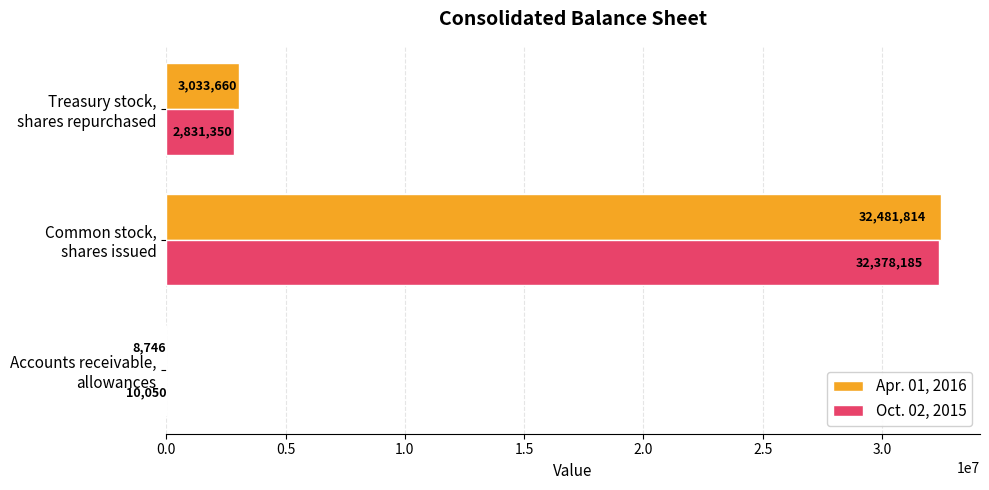

What is the maximum value for Apr. 01, 2016?

32481814